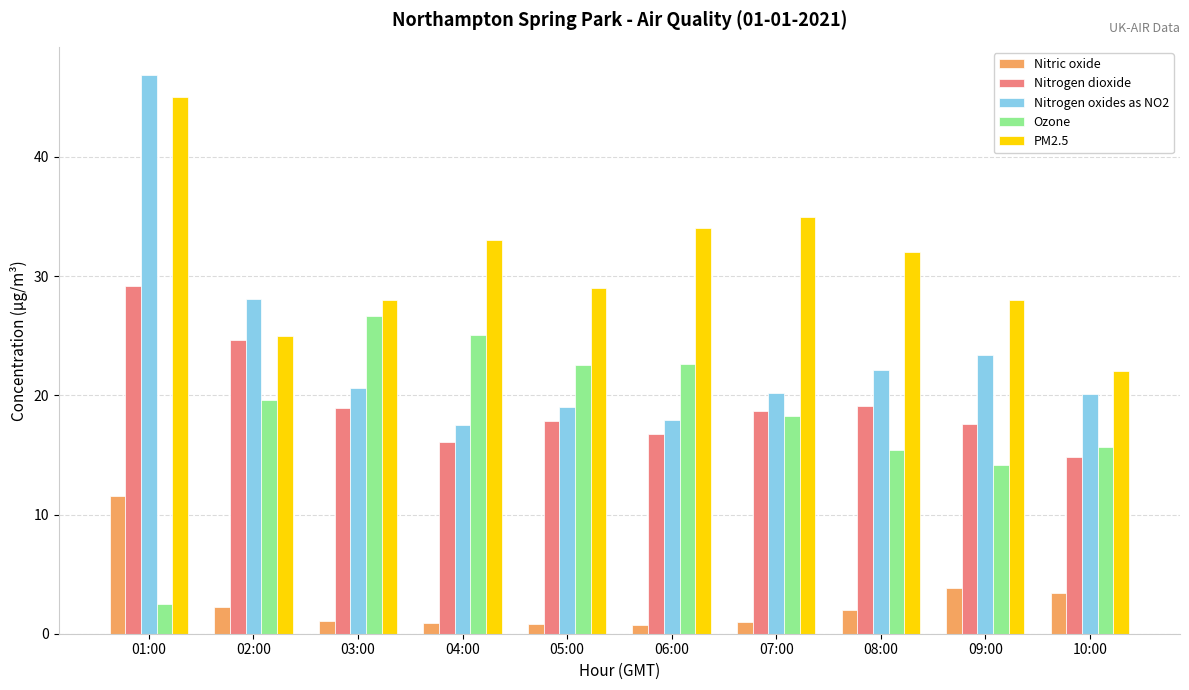

What is the lowest value of the Nitric oxide series?

0.7